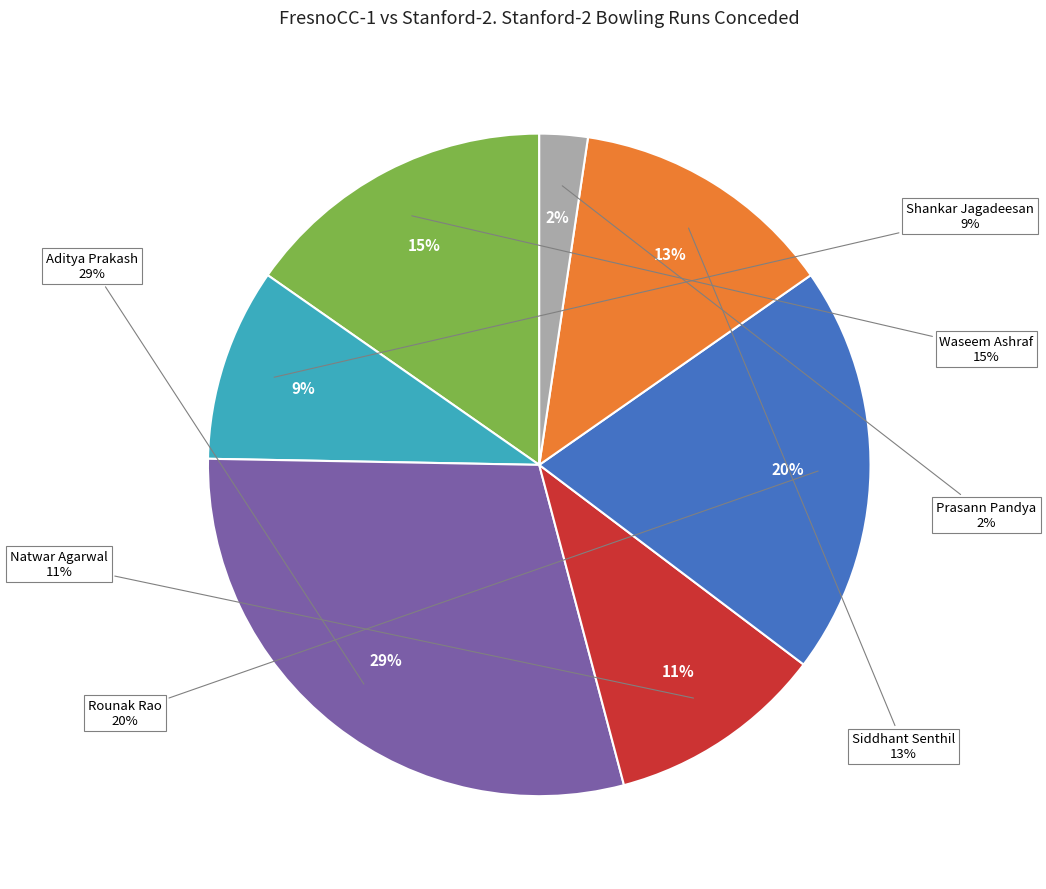

The Waseem Ashraf slice represents 15% of the pie. True or false?

True